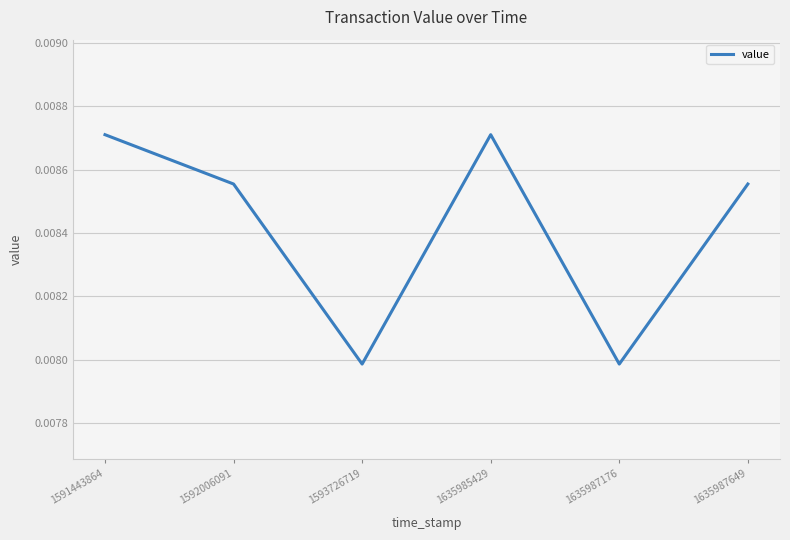

Between 1593726719 and 1635987649, which is larger?

1635987649